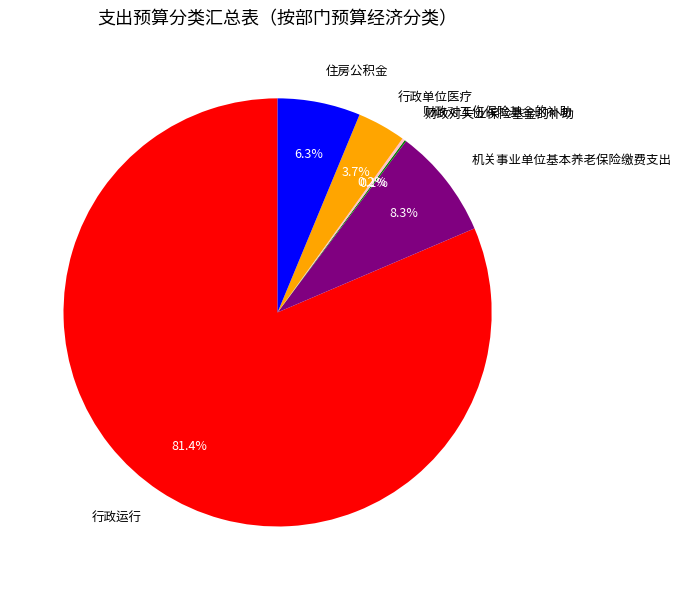

What is the largest slice in the pie chart?

行政运行